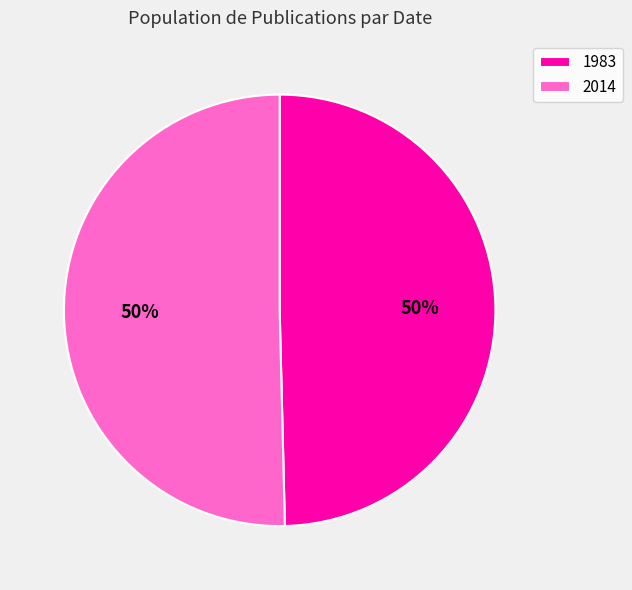

Which category accounts for the majority?

2014